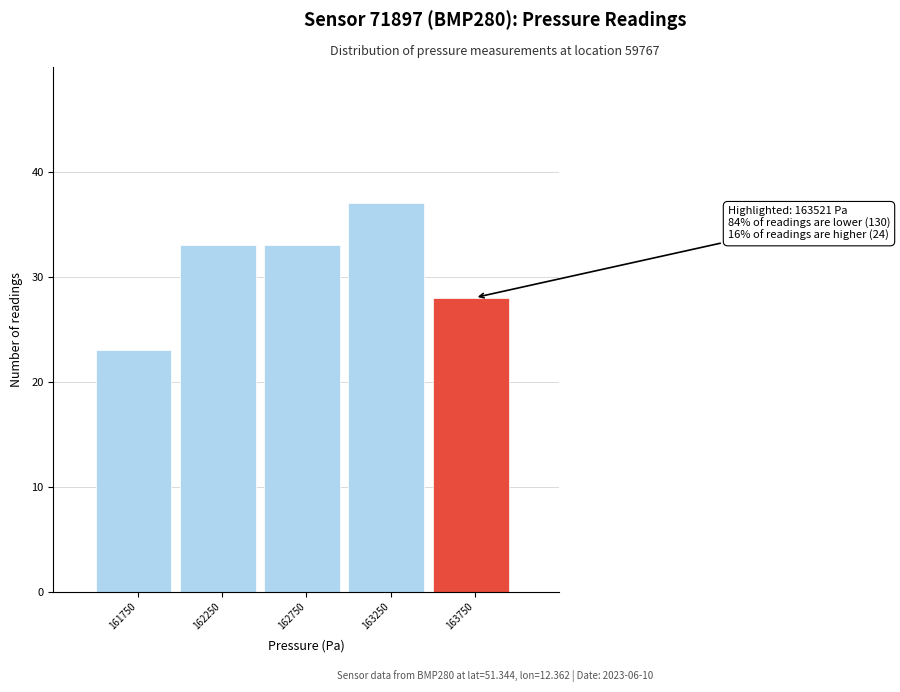

Which range on the x-axis has the tallest bar?

163000 to 163500